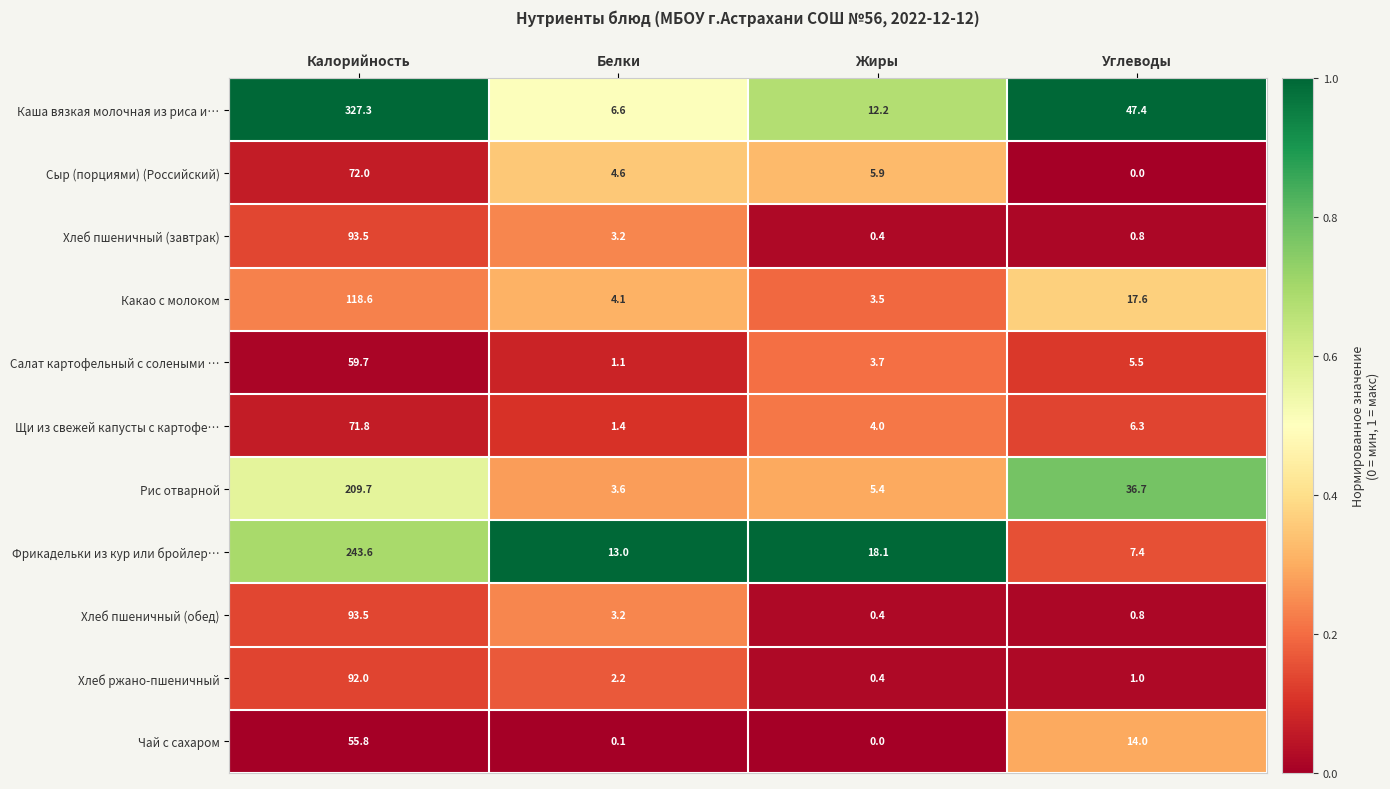

At how many categories does at least one series exceed 0?

4